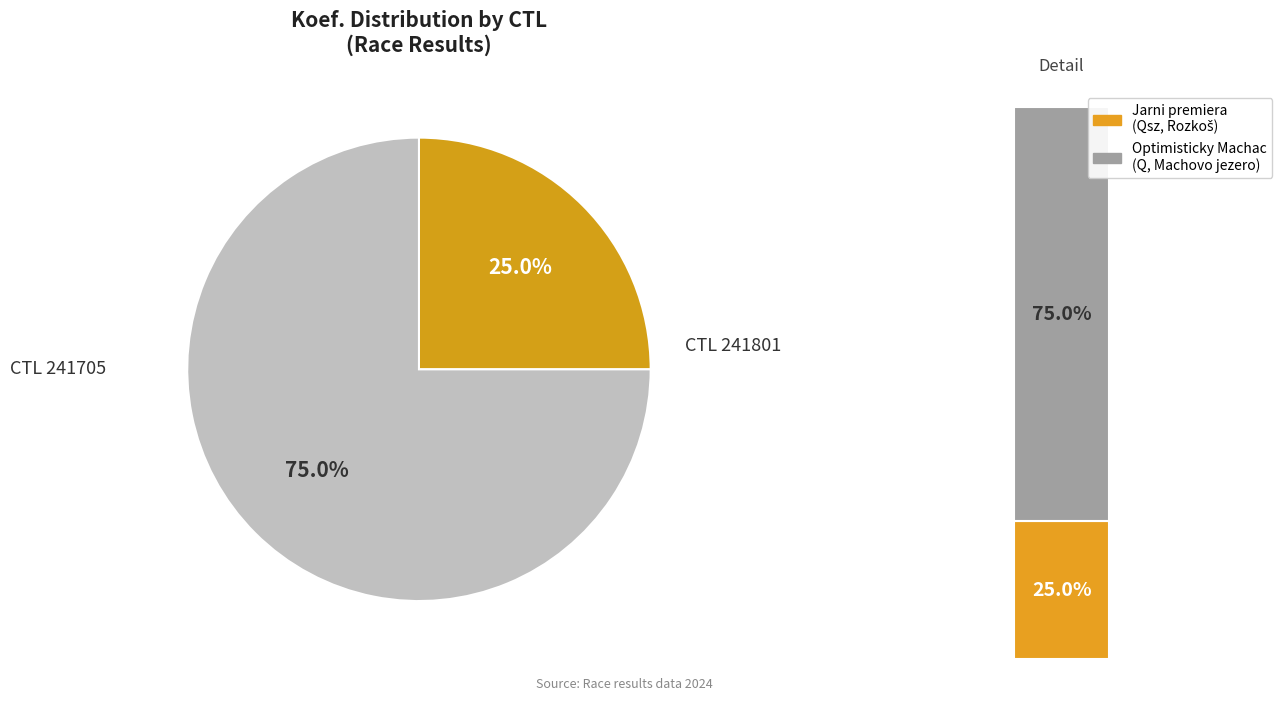

What percentage is NOT represented by 241801?

75.0%